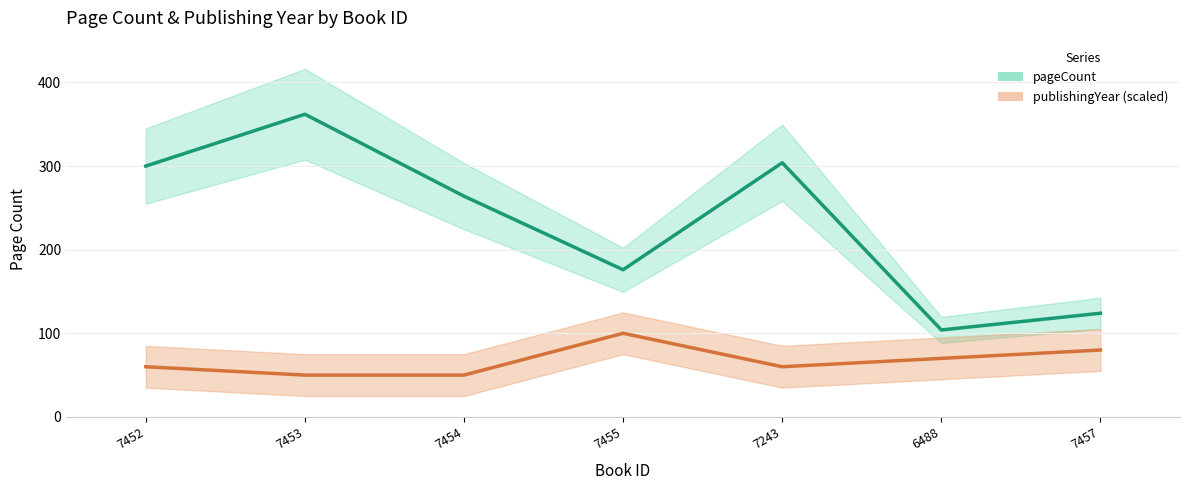

Which series changed the most between 7452 and 7455?

pageCount